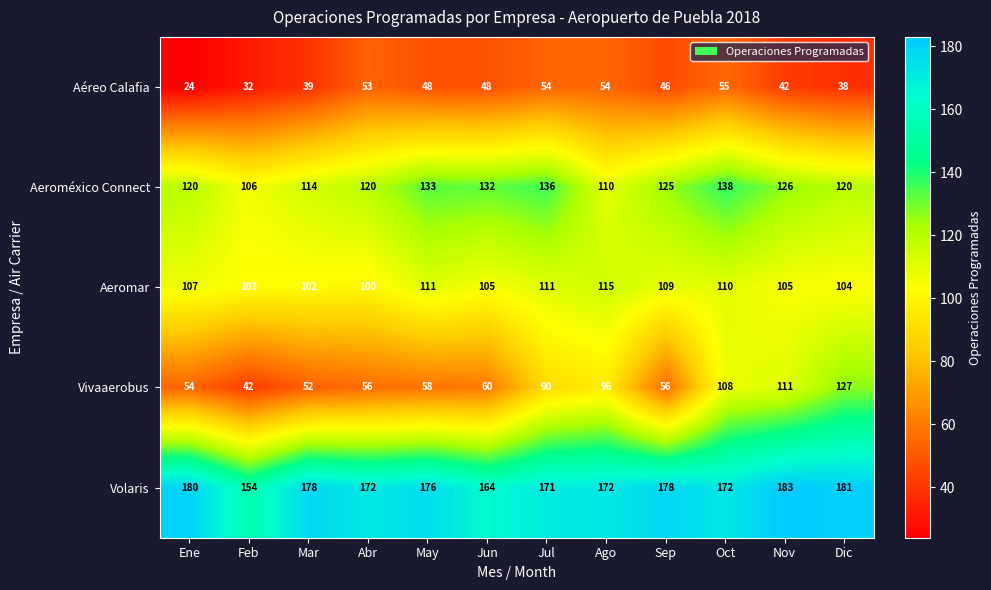

The Aeromar series shows 109 at Sep. True or false?

True